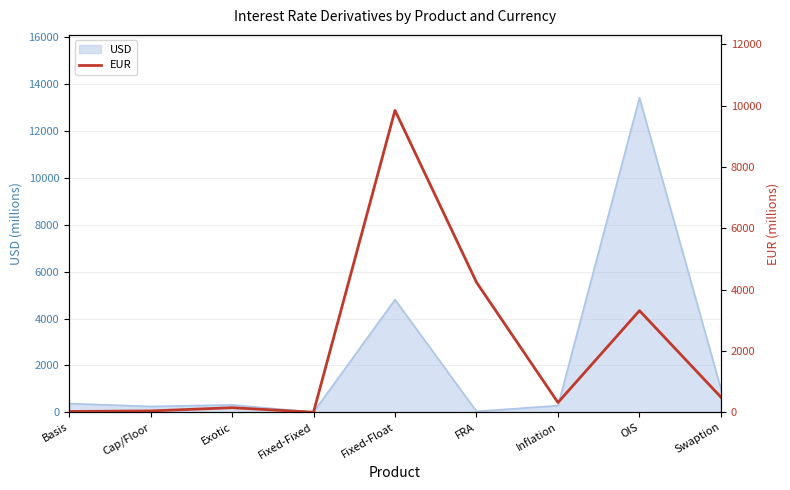

What position from the left is Cap/Floor?

2